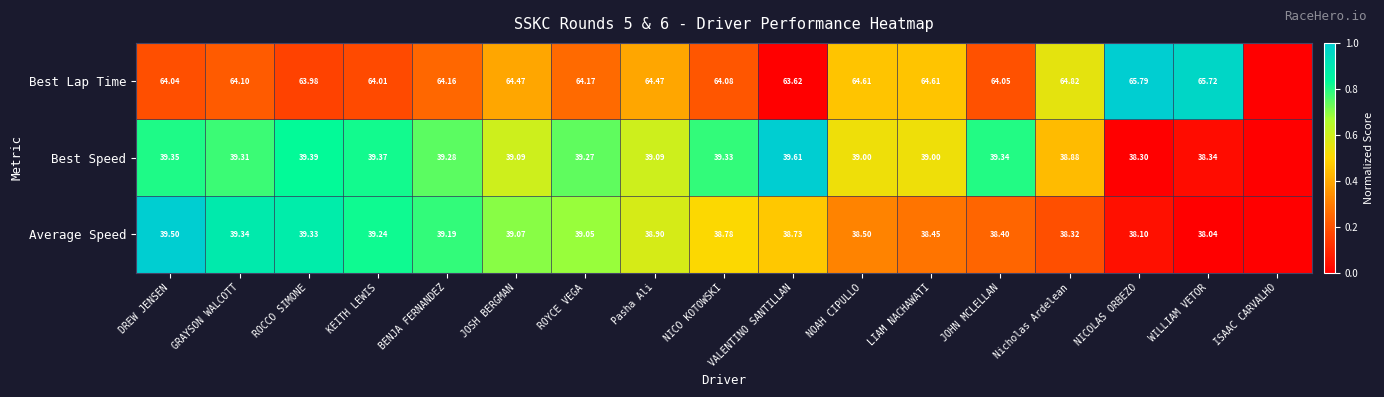

Is the value of Best Lap Time at JOHN MCLELLAN greater than the value of Best Speed at ROCCO SIMONE?

Yes